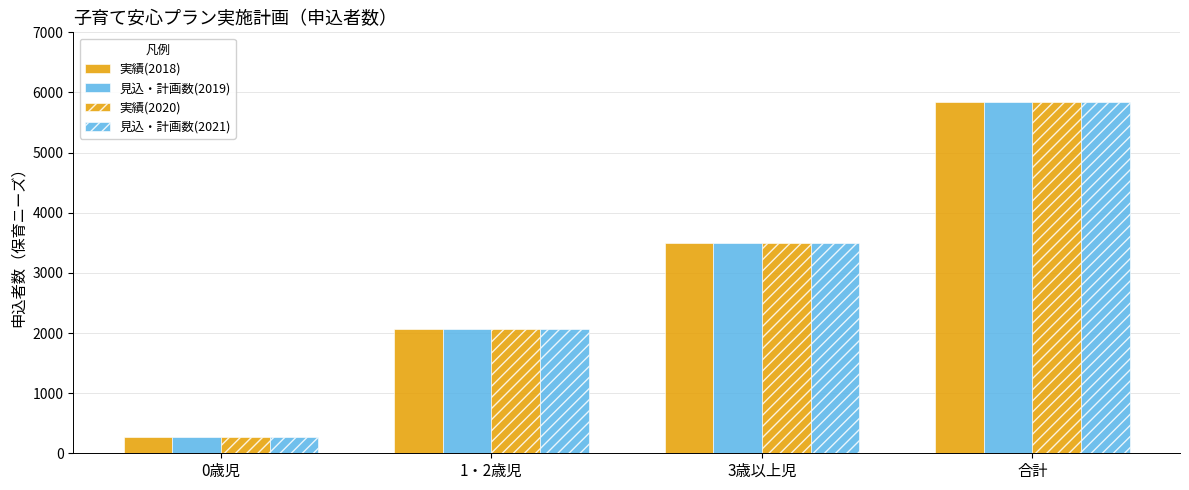

Where does the 実績(2018) series first go above 3504?

合計